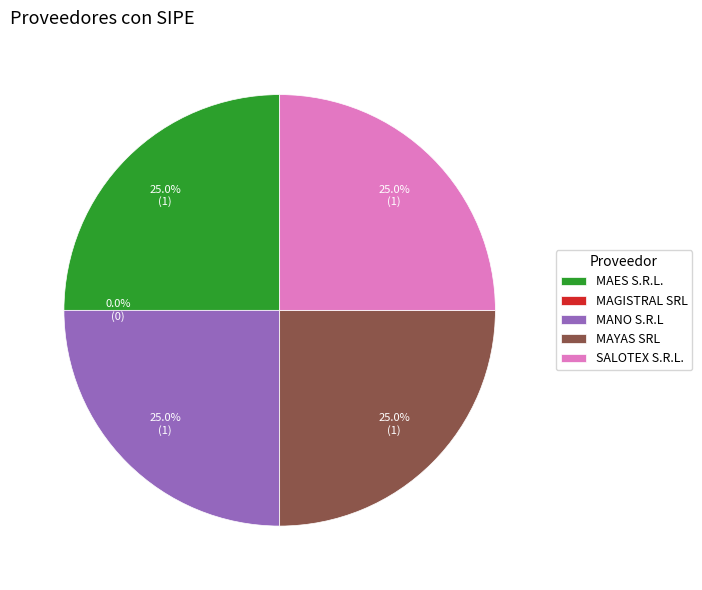

What percentage is the MAYAS SRL slice, to the nearest percent?

25%